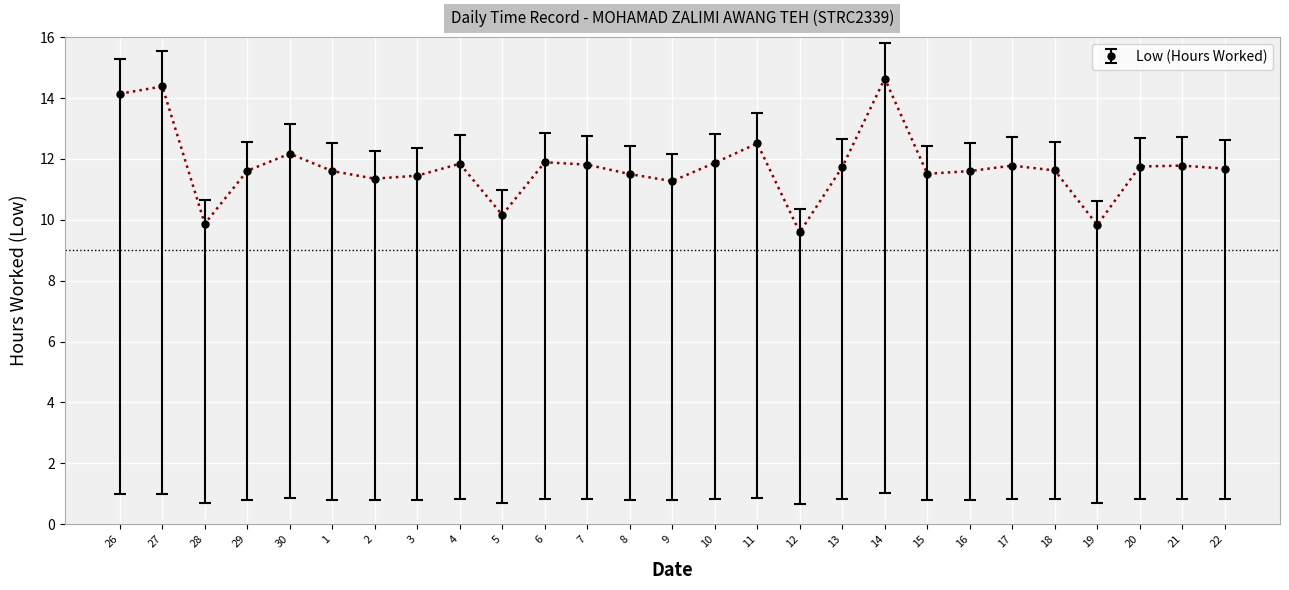

True or false: the data has more than 2 interior local peaks.

True